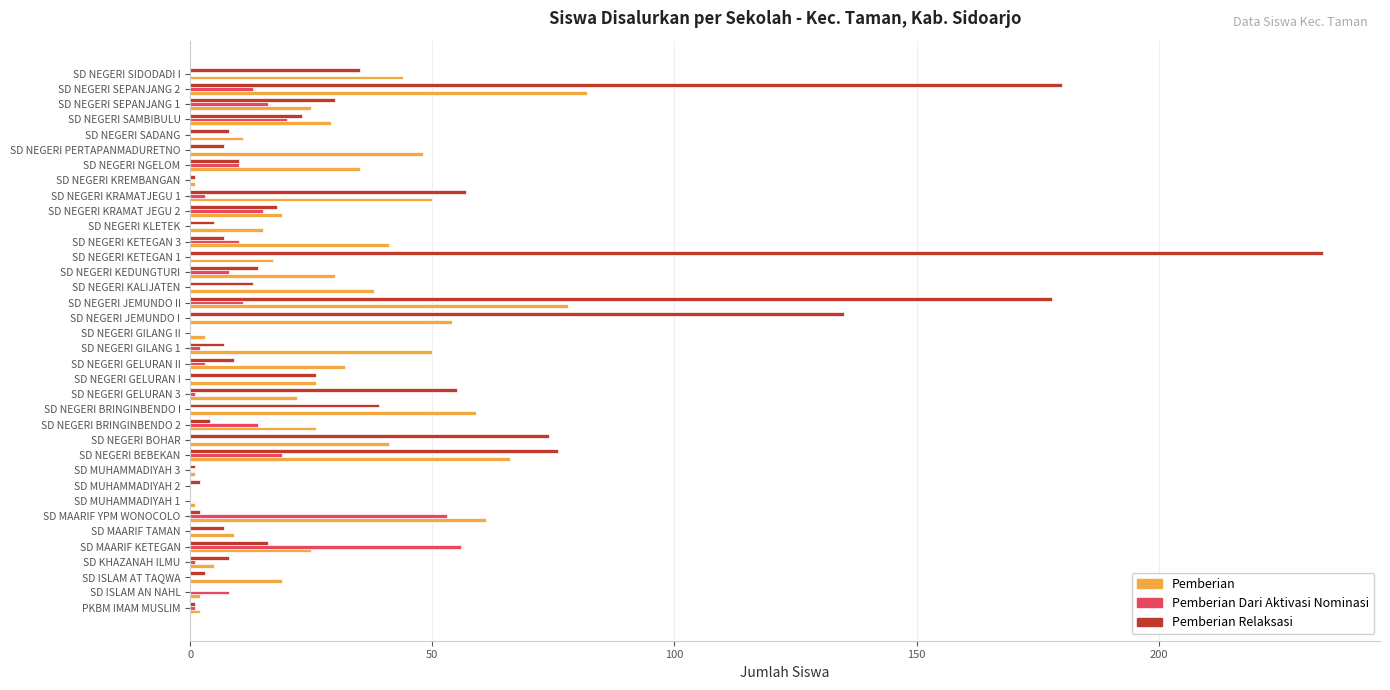

How many categories are shown in the chart?

36